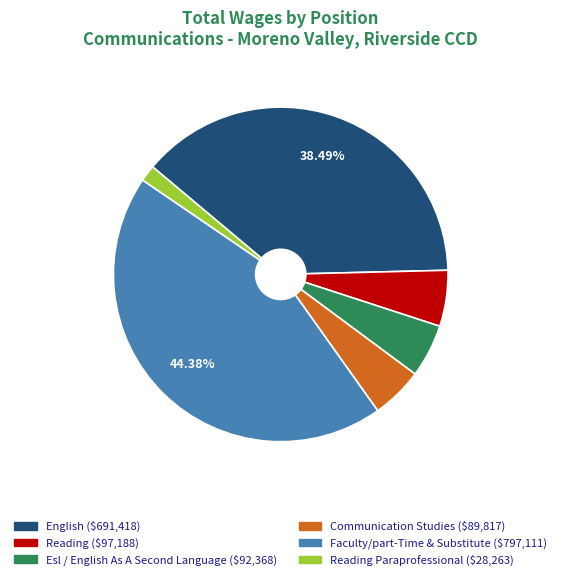

Is there a majority slice in this chart?

No